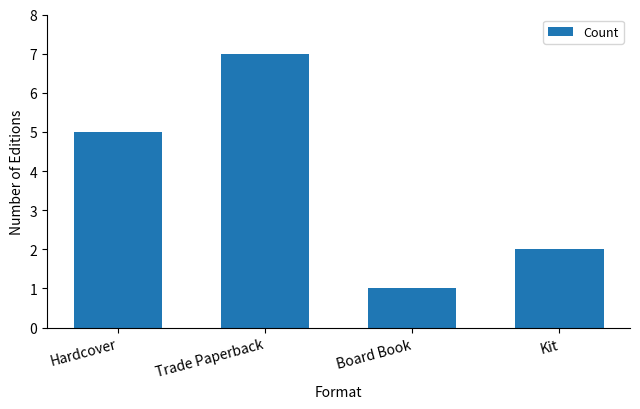

At which label is the value closest to 4?

Hardcover